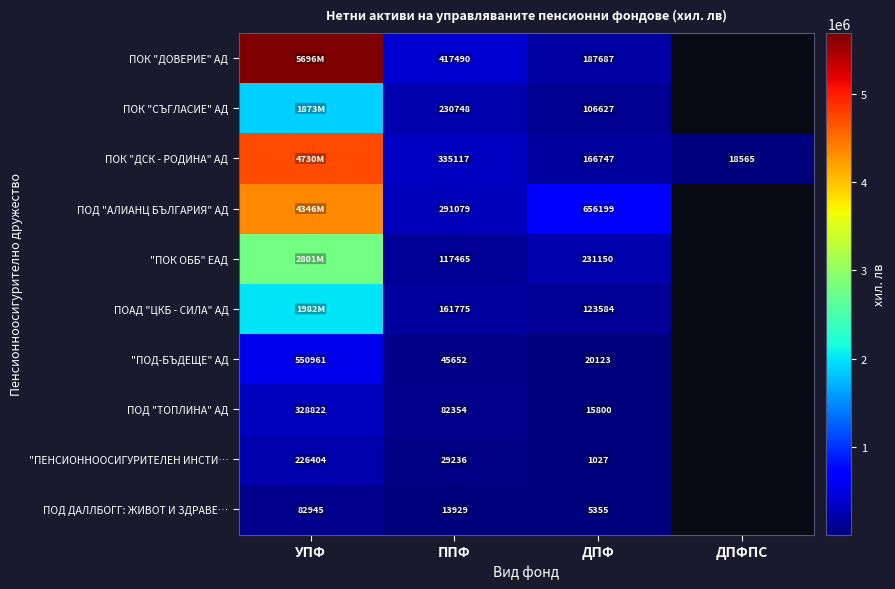

Is the value of ПОД "ТОПЛИНА" АД at ДПФ greater than the value of ПОК "ДОВЕРИЕ" АД at ДПФ?

No